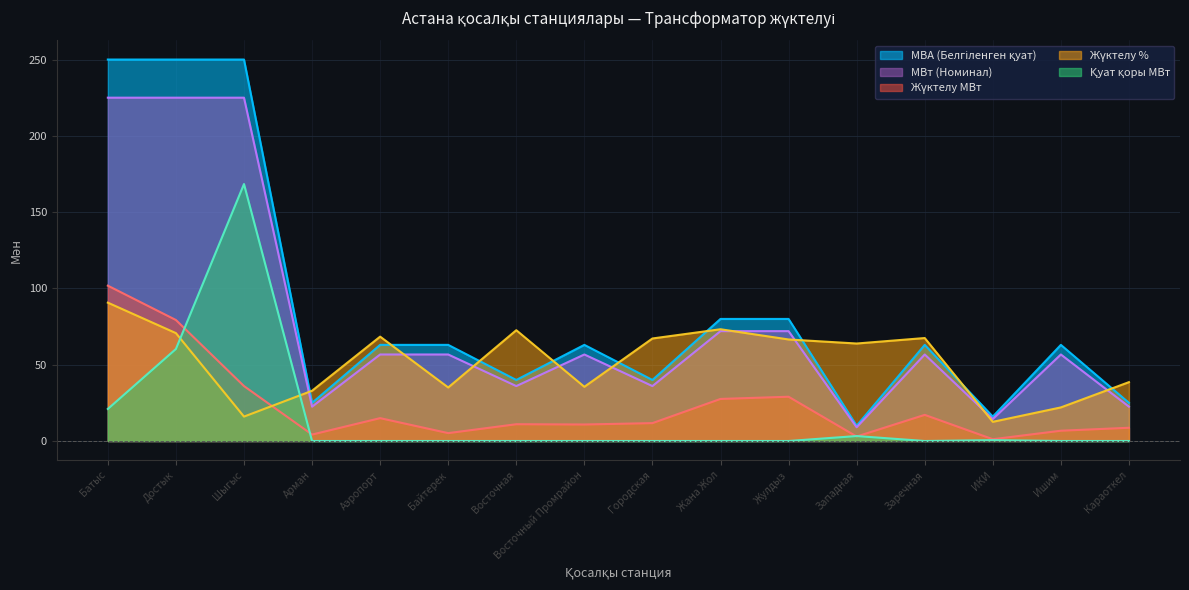

At which label is Қуат қоры МВт closest to 84?

Достык